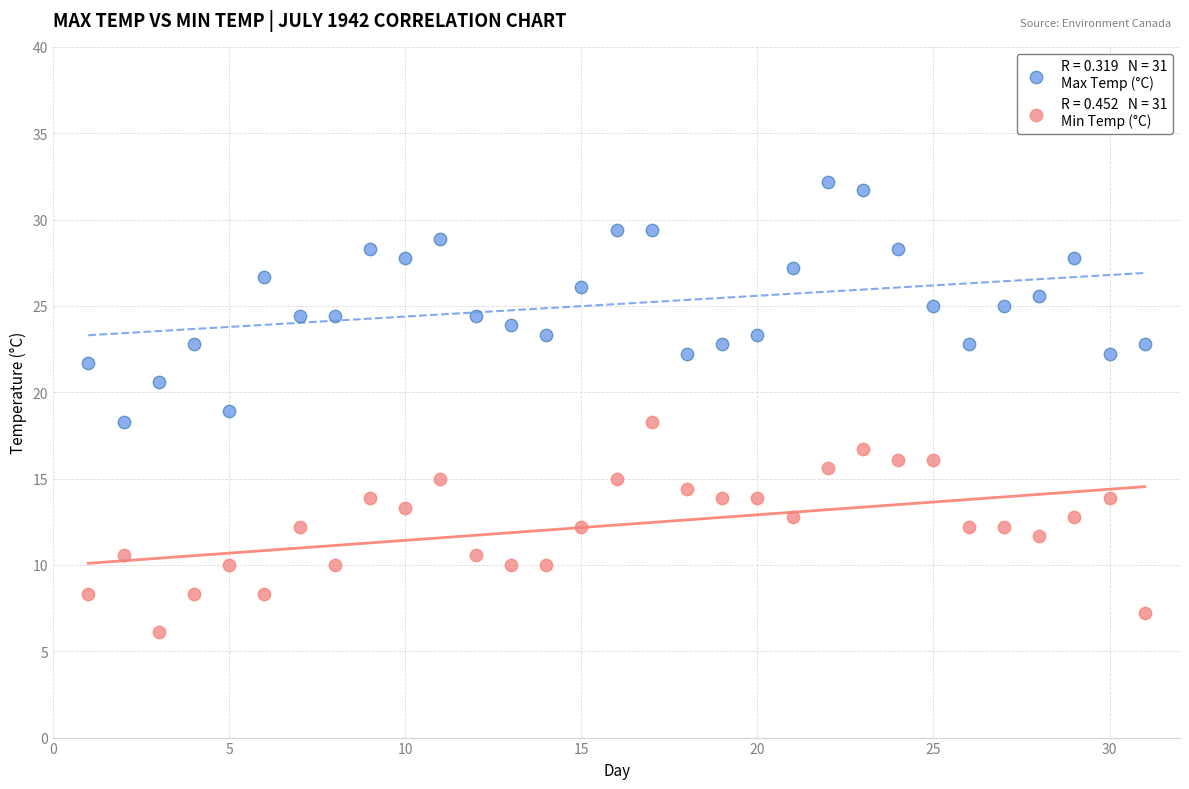

Across all data points, what is the range of X values (max minus min)?

30.0